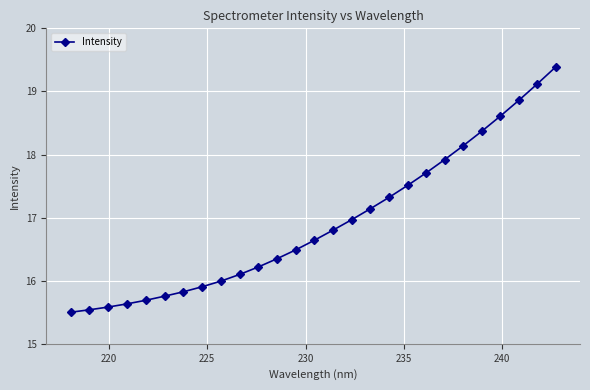

What is the sum of all values?

457.1